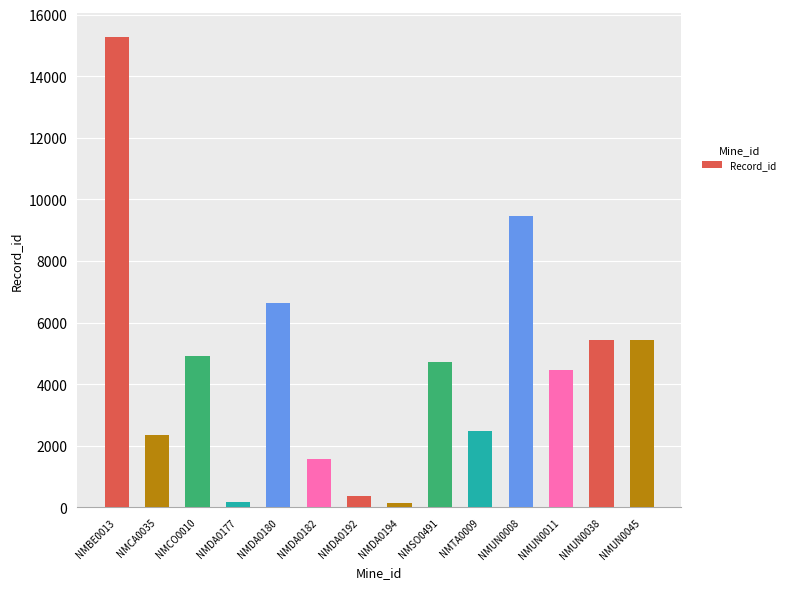

The value at NMSO0491 is 4715. True or false?

True